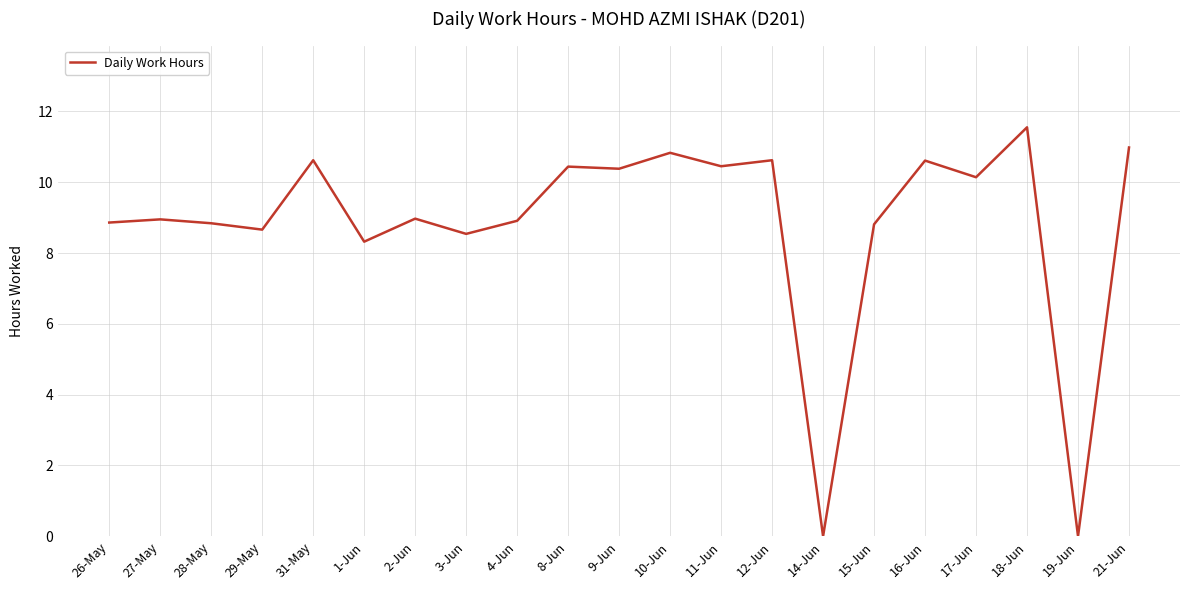

What position from the right is 18-Jun?

3